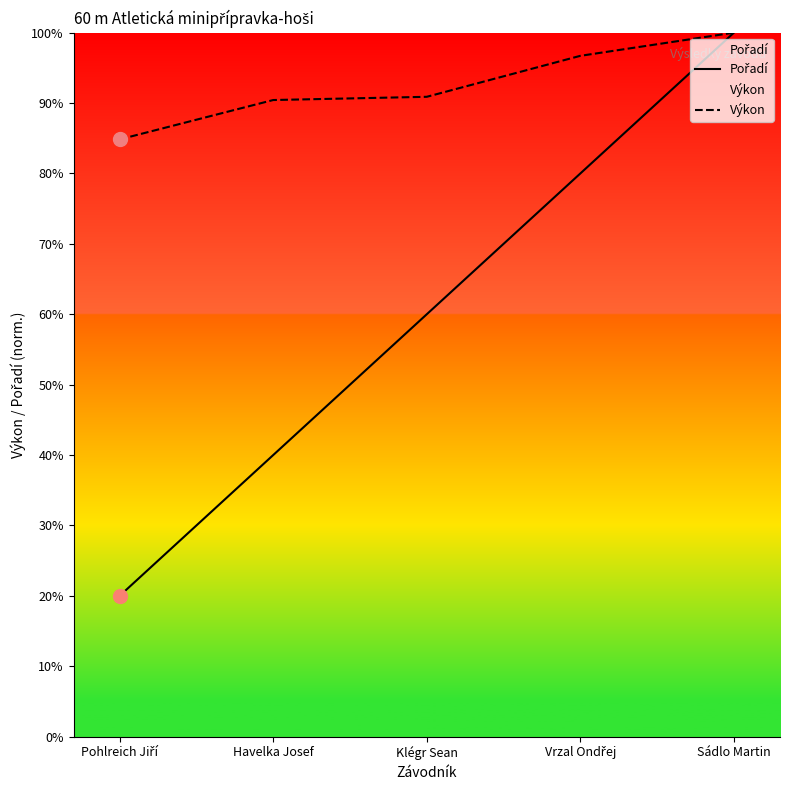

True or false: Výkon has more than 0 points higher than both neighbors.

False